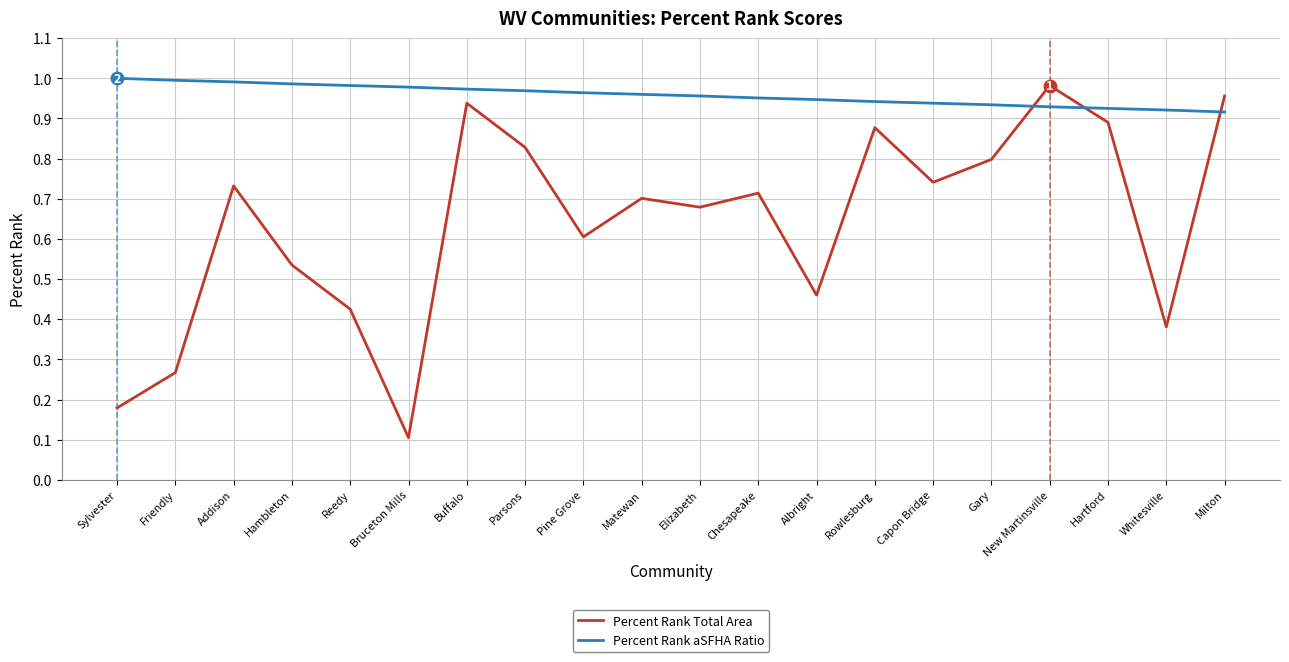

Which series has the largest range (max minus min)?

Percent Rank Total Area